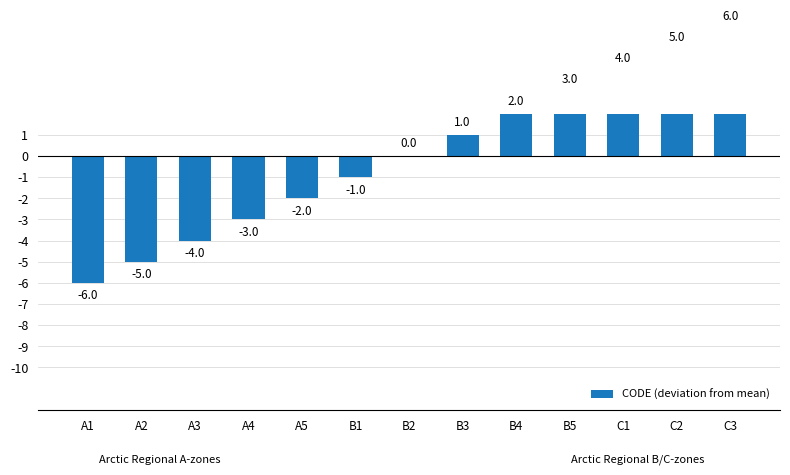

The value at C1 is 4. True or false?

True